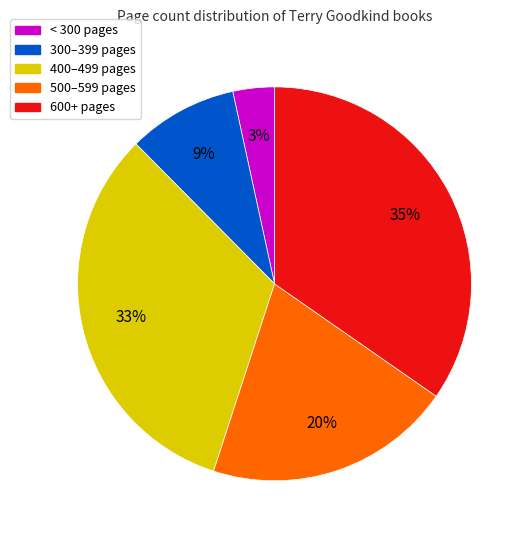

How many segments does this pie chart have?

5